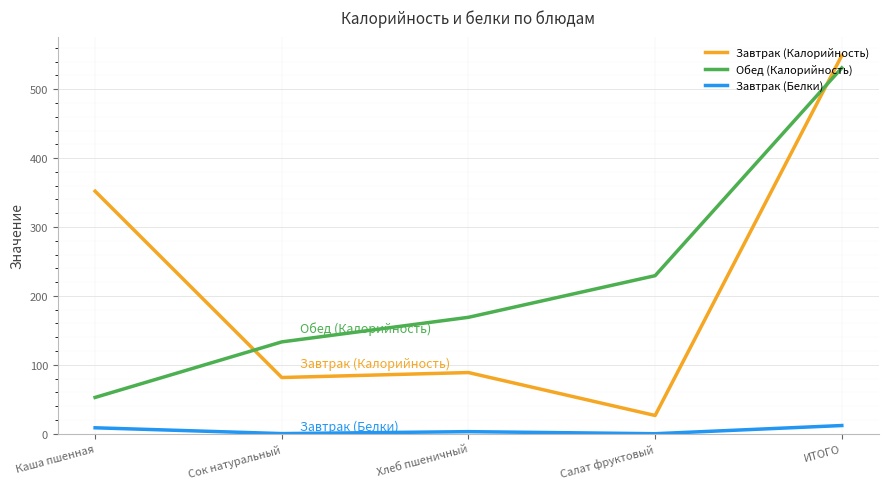

True or false: Завтрак (Белки) and Обед (Калорийность) intersect in this chart.

False